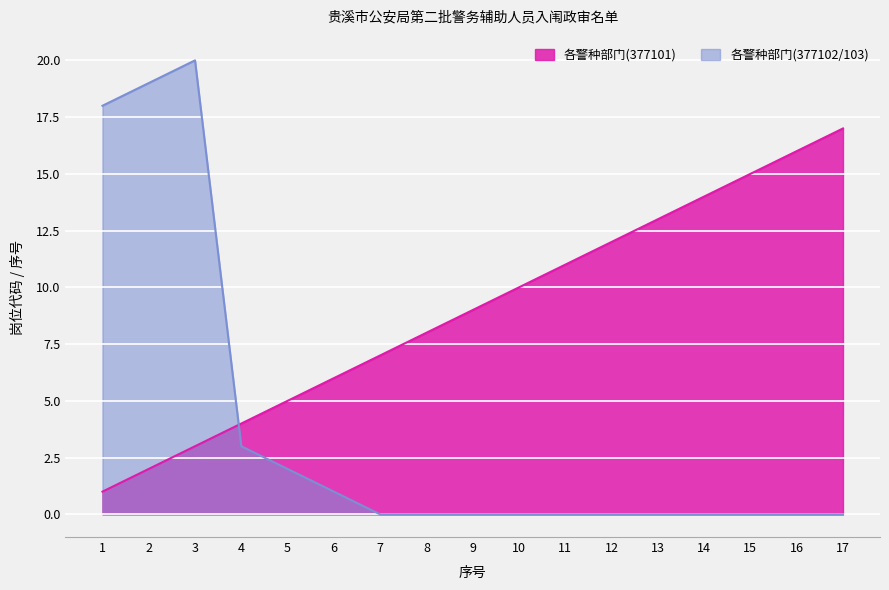

True or false: 各警种部门(377101) and 各警种部门(377102) intersect in this chart.

True